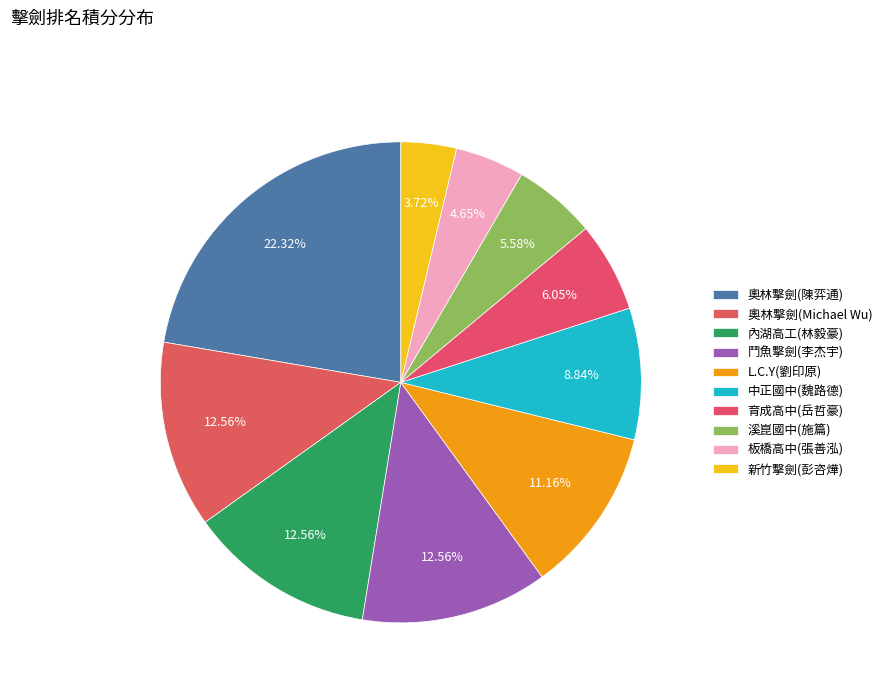

How many slices are in this pie chart?

10